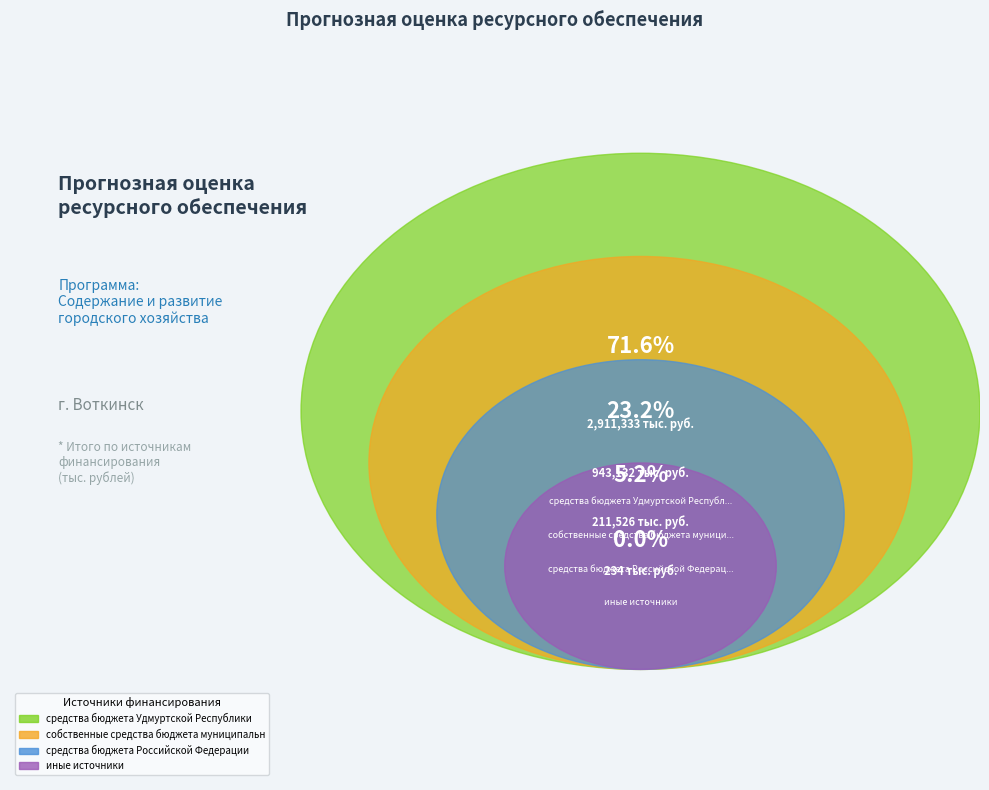

What is the smallest slice in the pie chart?

иные источники